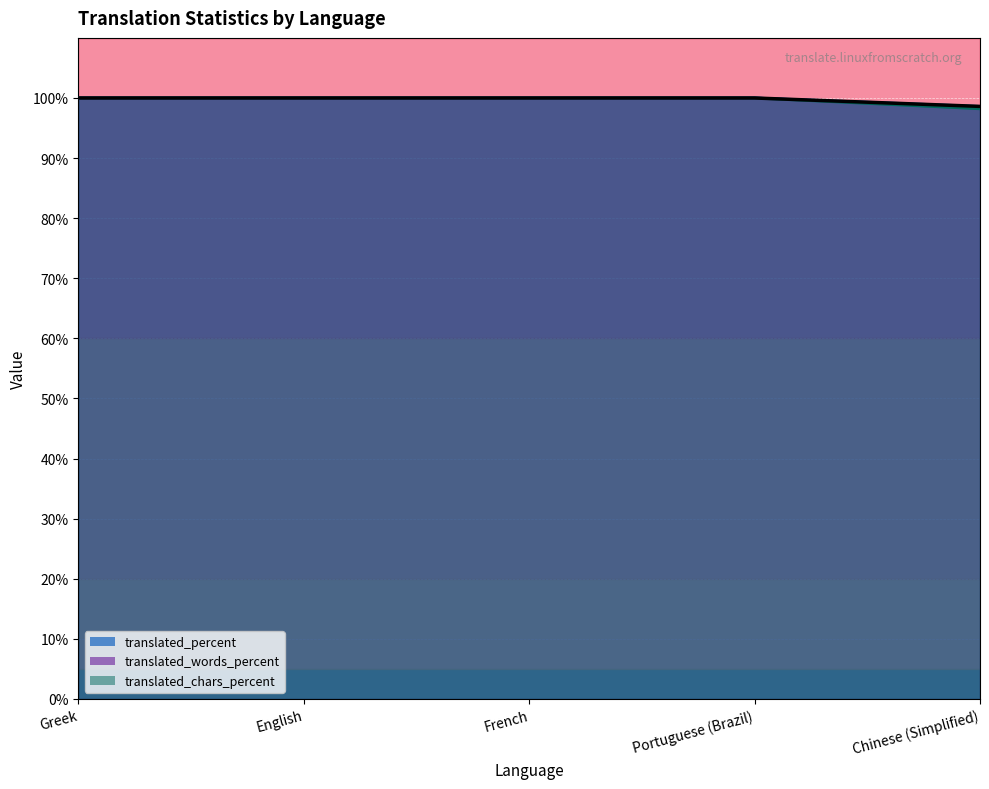

Reading left to right, transcribe all the data shown in this chart.

translated: Greek=100.0	English=100.0	French=100.0	Portuguese (Brazil)=100.0	Chinese (Simplified)=98.6
translated_percent: Greek=100.0	English=100.0	French=100.0	Portuguese (Brazil)=100.0	Chinese (Simplified)=98.6
translated_words_percent: Greek=100.0	English=100.0	French=100.0	Portuguese (Brazil)=100.0	Chinese (Simplified)=98.4
translated_words: Greek=100.0	English=100.0	French=100.0	Portuguese (Brazil)=100.0	Chinese (Simplified)=98.2